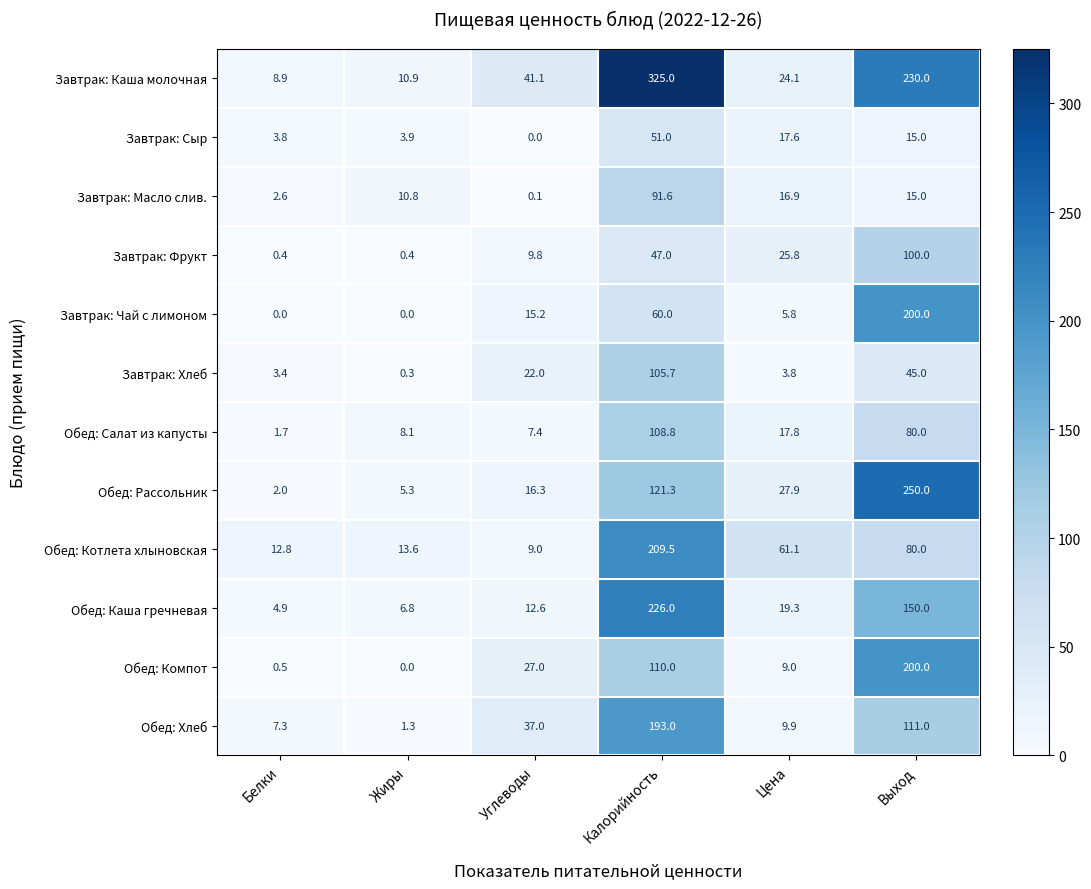

Where is Завтрак: Каша молочная nearest to the value 166?

Выход